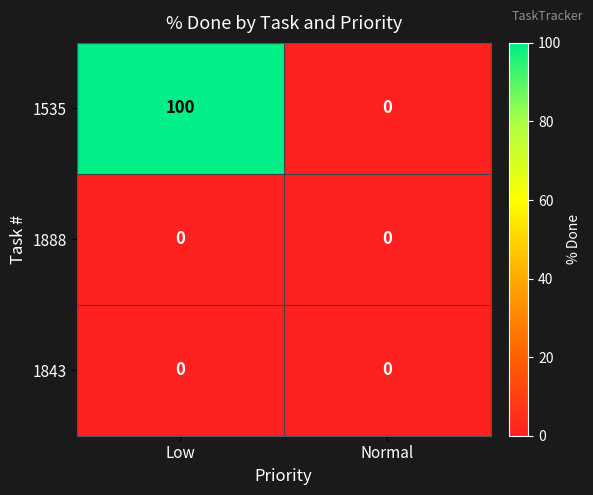

Reading left to right, list all the values displayed in this chart.

1535: 100	0
1888: 0	0
1843: 0	0